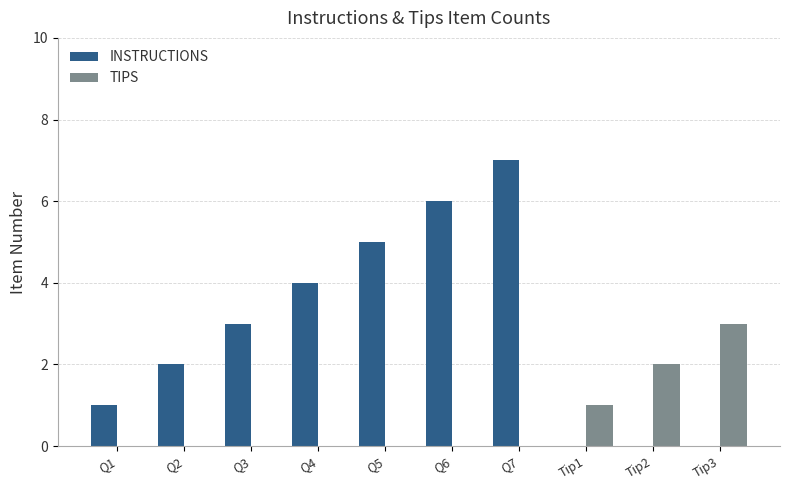

The TIPS series shows 0 at Q6. True or false?

True